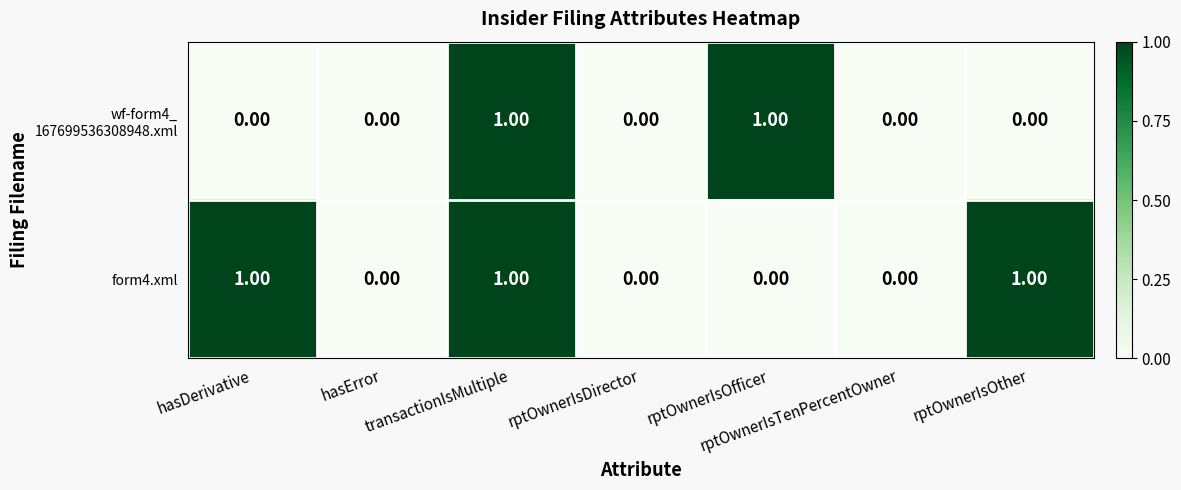

Which series changed the most between rptOwnerIsDirector and rptOwnerIsOther?

form4.xml